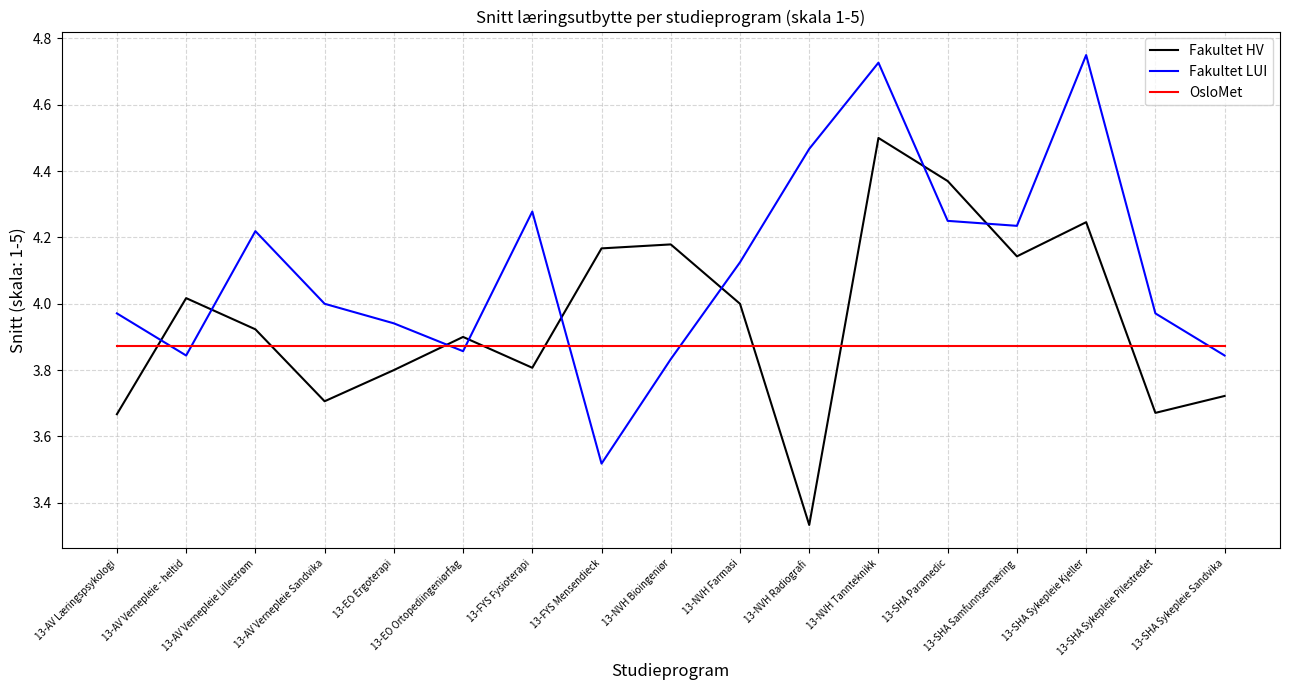

True or false: Fakultet HV and OsloMet cross at least once.

True